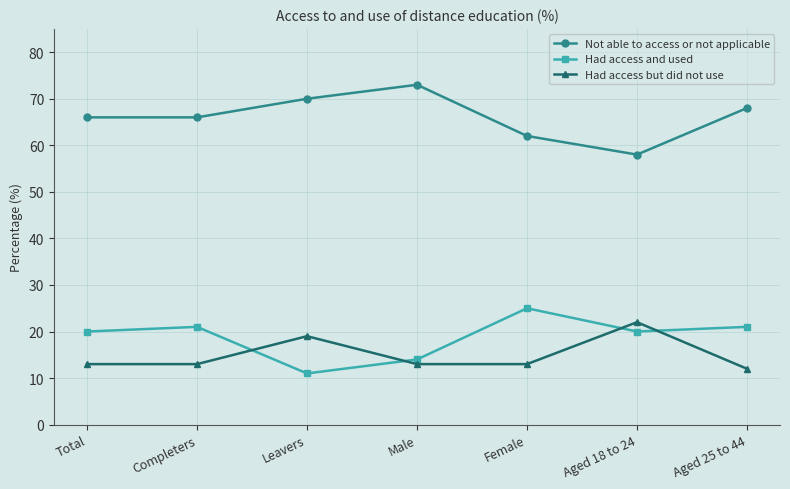

Is the value of Not able to access or not applicable at Completers greater than the value of Had access and used at Completers?

Yes